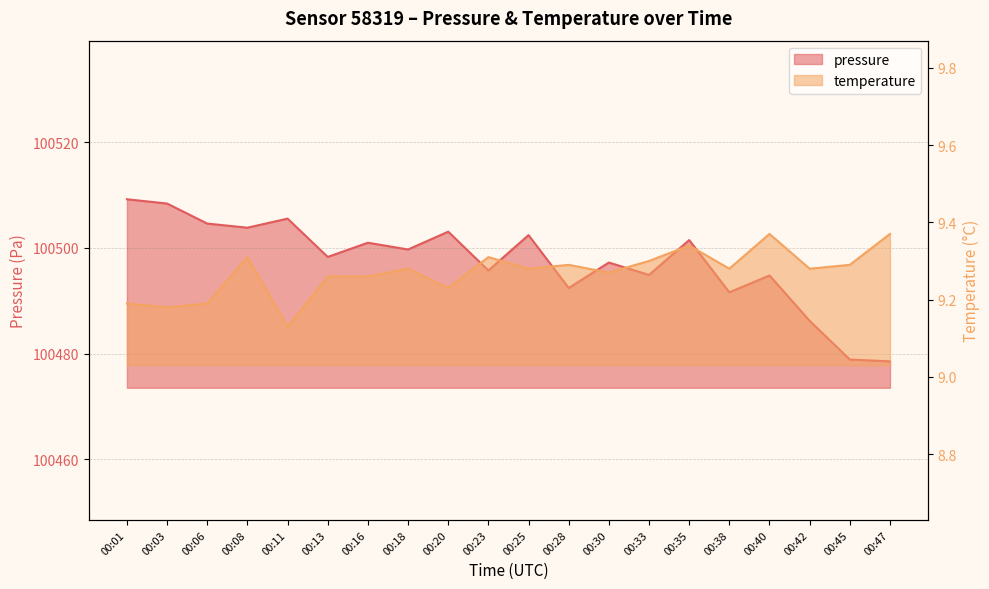

What value does the temperature series have at 00:23?

9.3